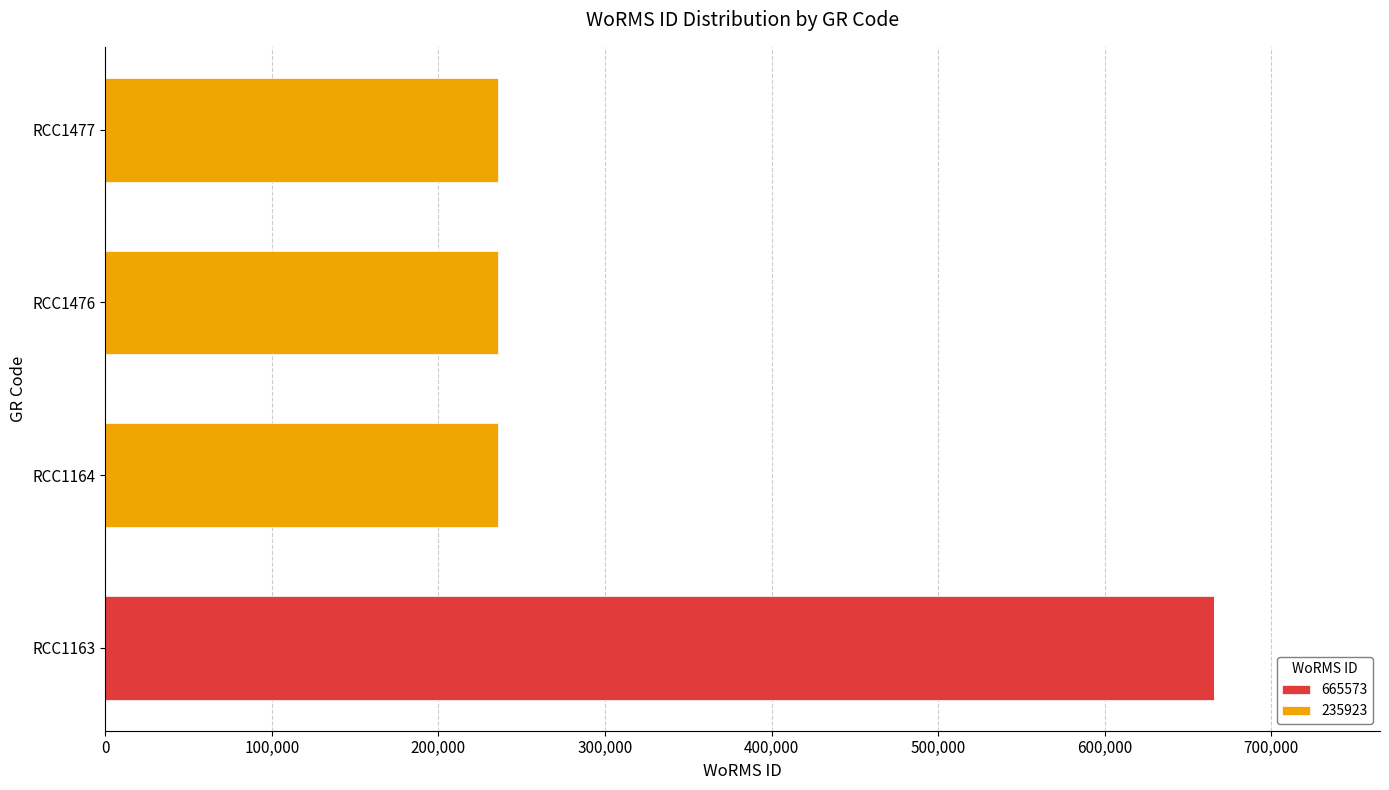

How many values in the 665573 series exceed 0?

1